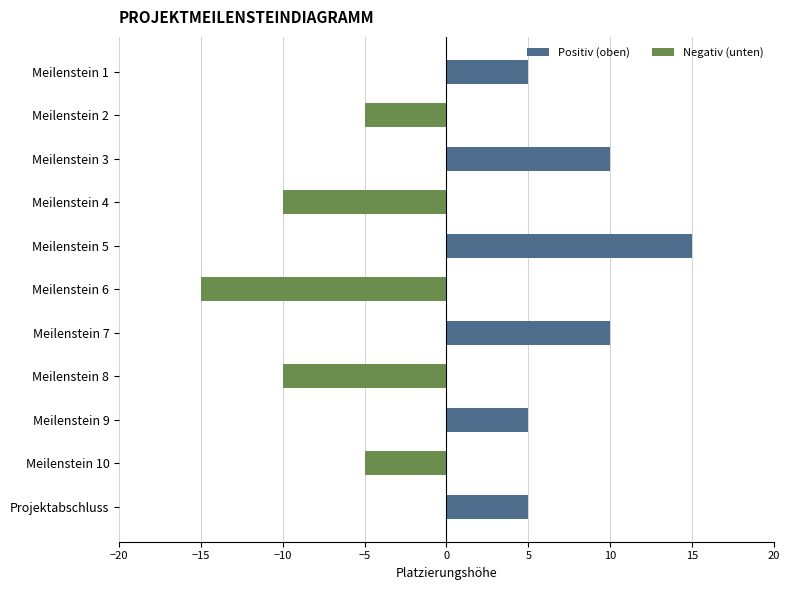

How many data points in Positiv (oben) are above 5?

3